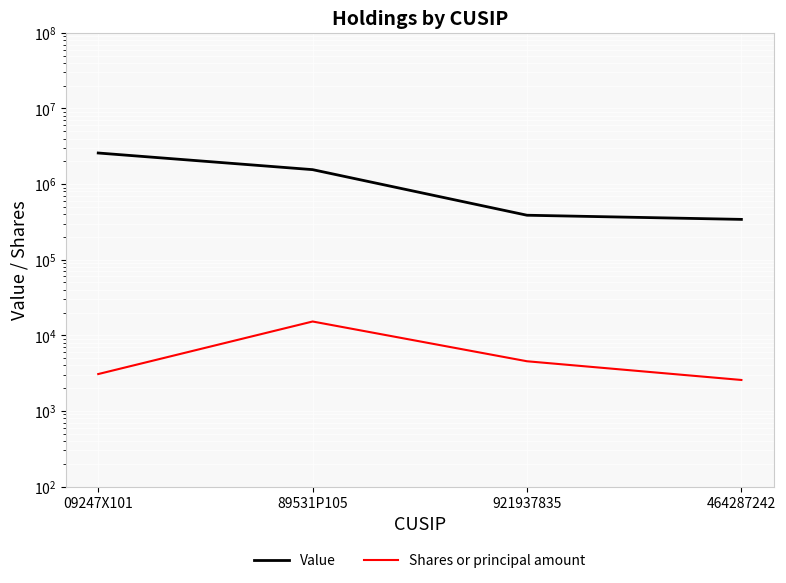

True or false: Value has a value of 3406026 at 09247X101.

False